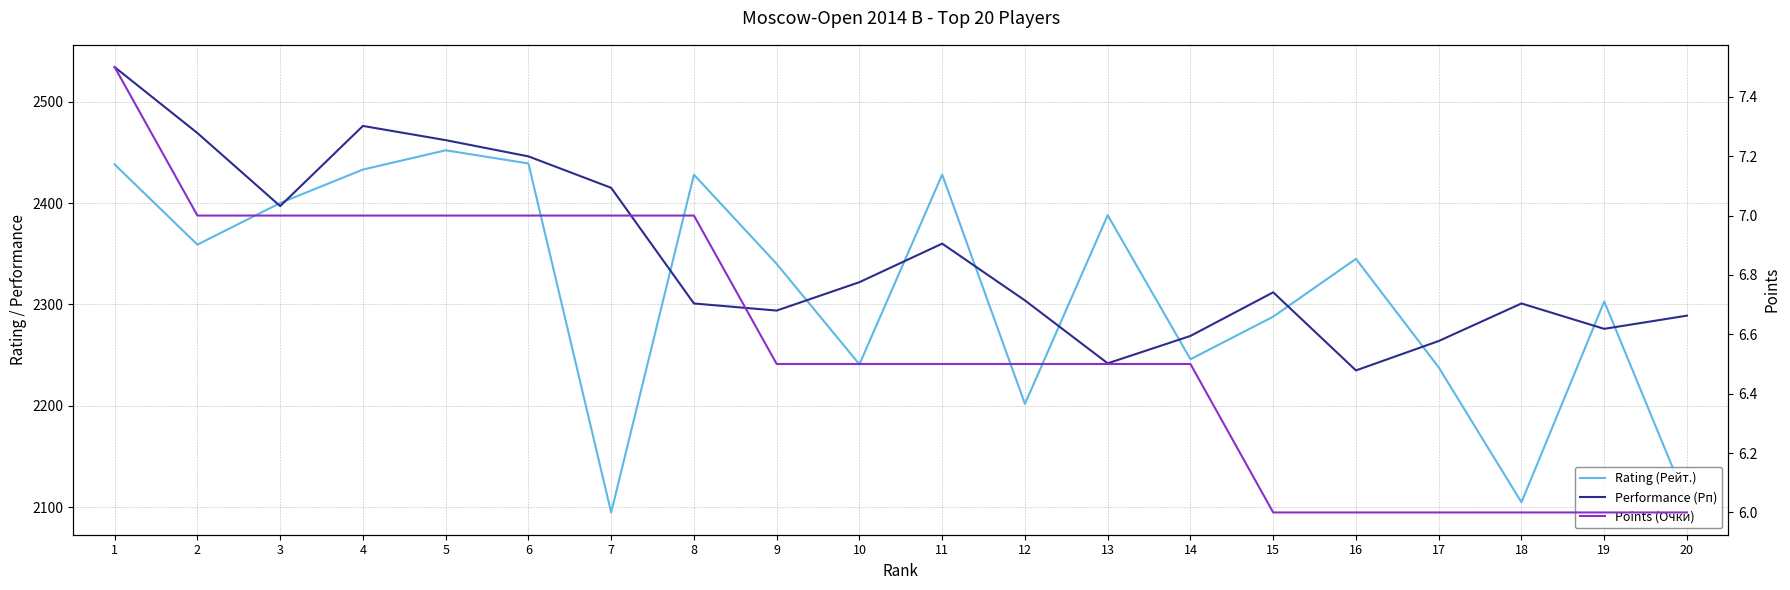

At which category is the sum across all series the highest?

1